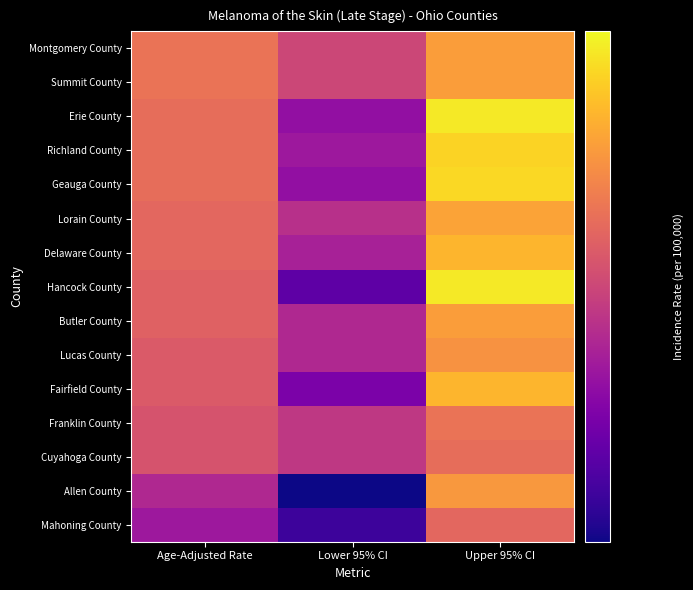

Reading left to right, list all the values displayed in this chart.

Mahoning County: Age-Adjusted Rate=2.4	Lower 95% CI=1.7	Upper 95% CI=3.5
Allen County: Age-Adjusted Rate=2.6	Lower 95% CI=1.5	Upper 95% CI=4.3
Cuyahoga County: Age-Adjusted Rate=3.2	Lower 95% CI=2.8	Upper 95% CI=3.6
Franklin County: Age-Adjusted Rate=3.2	Lower 95% CI=2.8	Upper 95% CI=3.7
Fairfield County: Age-Adjusted Rate=3.3	Lower 95% CI=2.1	Upper 95% CI=4.8
Lucas County: Age-Adjusted Rate=3.3	Lower 95% CI=2.6	Upper 95% CI=4.2
Butler County: Age-Adjusted Rate=3.4	Lower 95% CI=2.6	Upper 95% CI=4.4
Hancock County: Age-Adjusted Rate=3.4	Lower 95% CI=1.9	Upper 95% CI=5.7
Delaware County: Age-Adjusted Rate=3.5	Lower 95% CI=2.5	Upper 95% CI=4.8
Lorain County: Age-Adjusted Rate=3.5	Lower 95% CI=2.7	Upper 95% CI=4.5
Geauga County: Age-Adjusted Rate=3.6	Lower 95% CI=2.3	Upper 95% CI=5.4
Richland County: Age-Adjusted Rate=3.6	Lower 95% CI=2.4	Upper 95% CI=5.3
Erie County: Age-Adjusted Rate=3.6	Lower 95% CI=2.3	Upper 95% CI=5.7
Summit County: Age-Adjusted Rate=3.7	Lower 95% CI=3.0	Upper 95% CI=4.4
Montgomery County: Age-Adjusted Rate=3.7	Lower 95% CI=3.0	Upper 95% CI=4.4